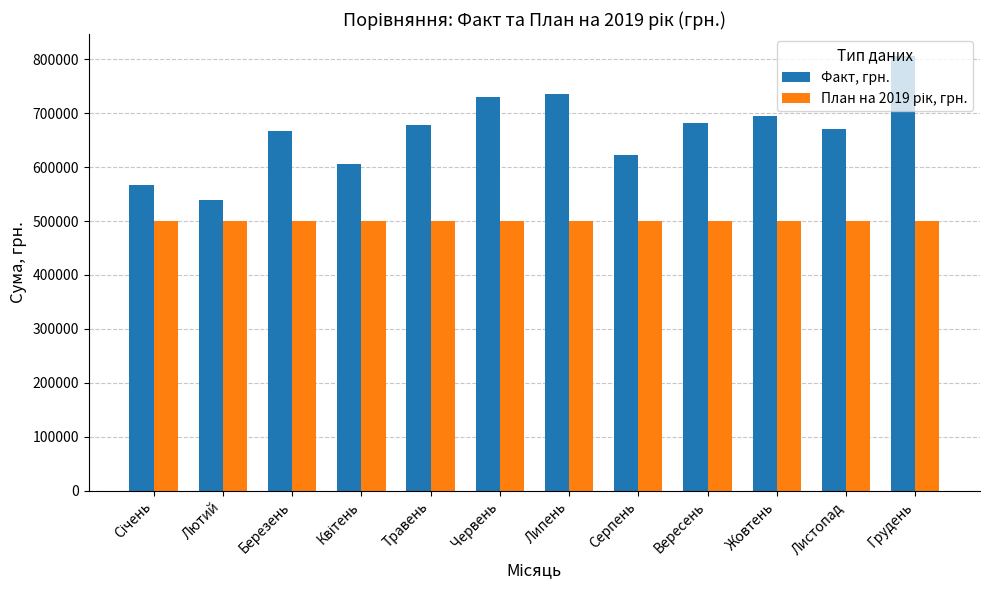

What is the total value across all series at Лютий?

1038404.0